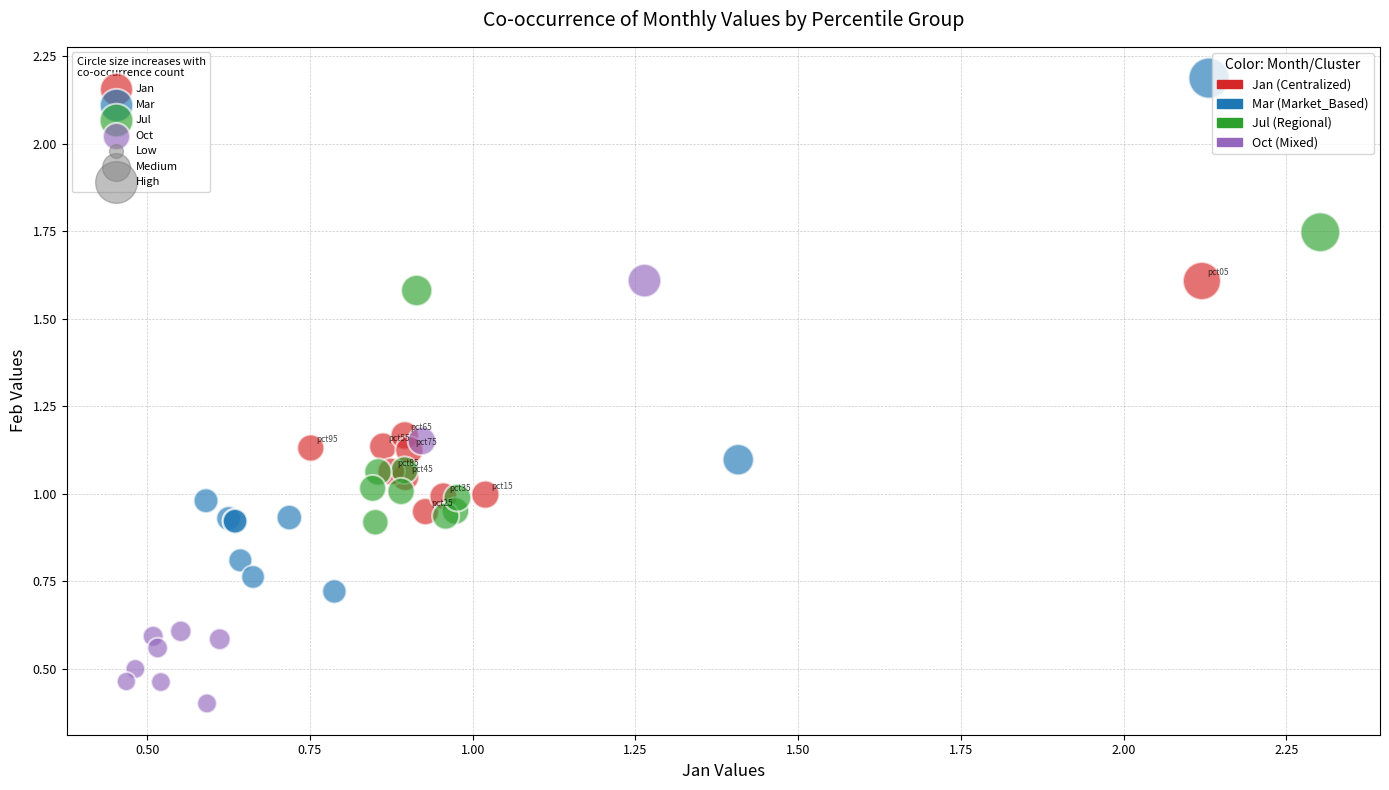

Which series contains the highest Y value?

Mar